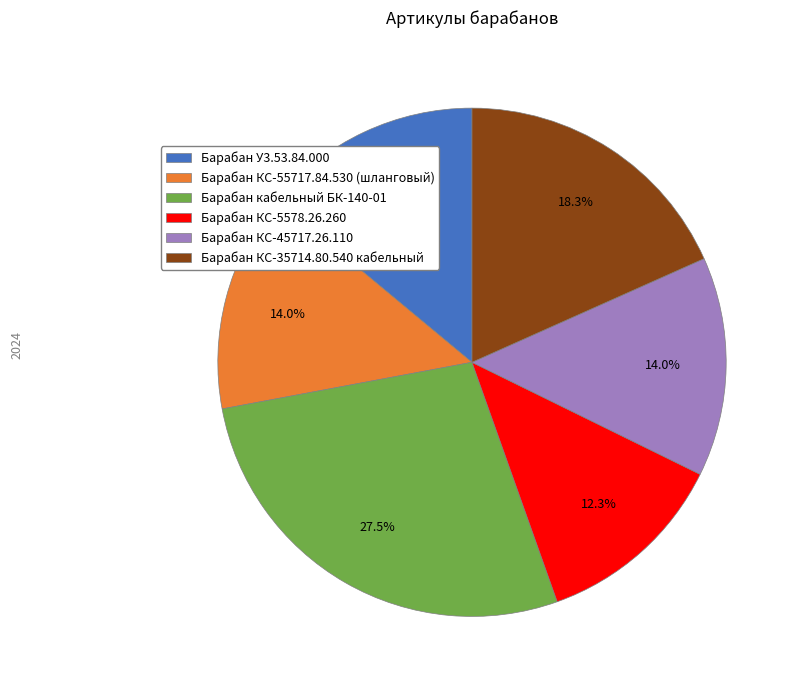

Does Барабан КС-55717.84.530 (шланговый) account for over 50% of the chart?

No